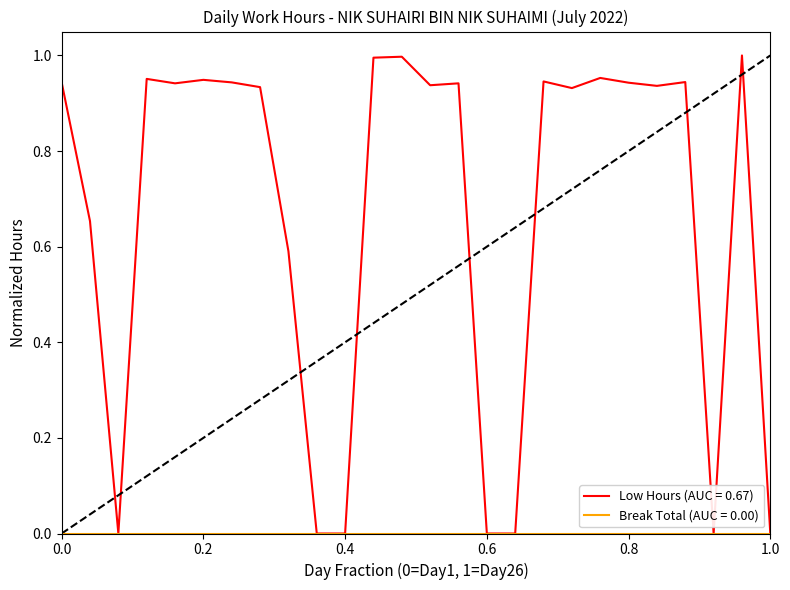

Which series has the widest spread of values?

Low Hours (AUC = 0.67)